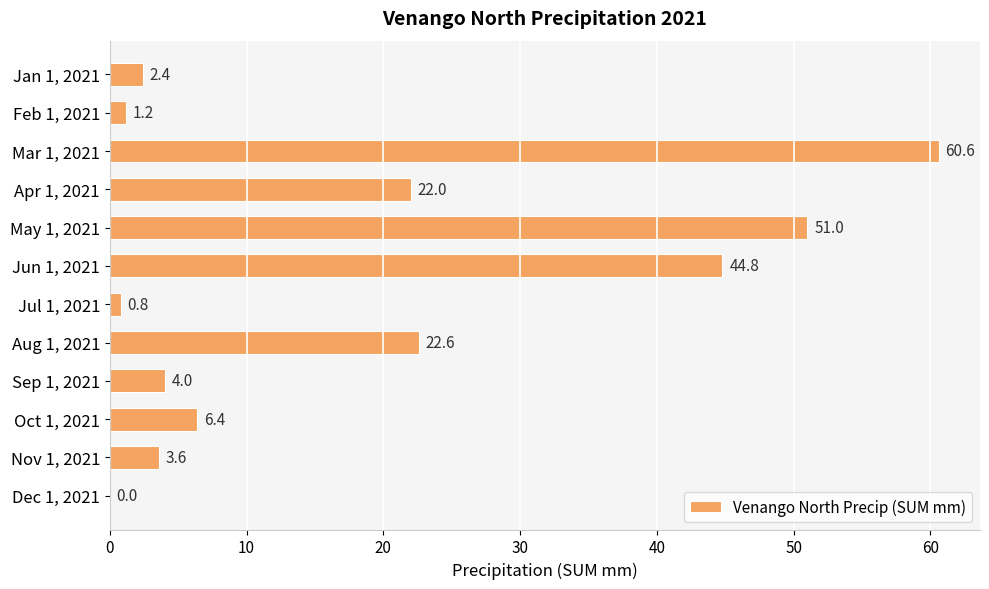

Reading top to bottom, extract all data points from this chart.

Jan 1, 2021=2.4	Feb 1, 2021=1.2	Mar 1, 2021=60.6	Apr 1, 2021=22.0	May 1, 2021=51.0	Jun 1, 2021=44.8	Jul 1, 2021=0.8	Aug 1, 2021=22.6	Sep 1, 2021=4.0	Oct 1, 2021=6.4	Nov 1, 2021=3.6	Dec 1, 2021=0.0